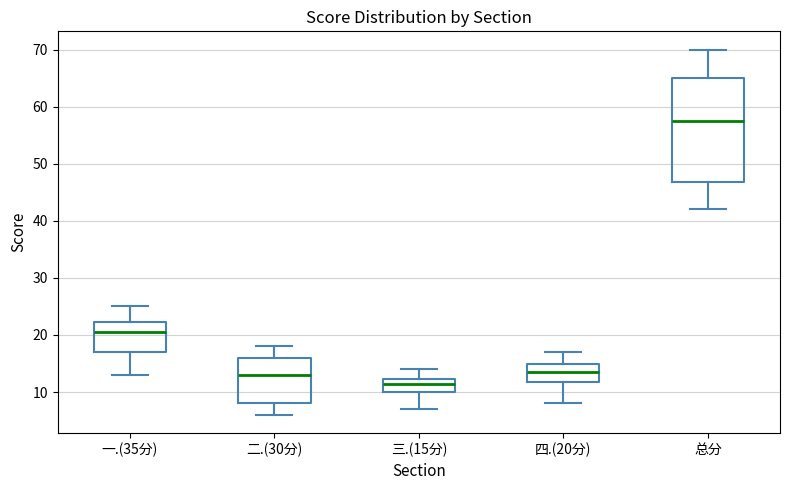

Which box has the highest median line?

总分